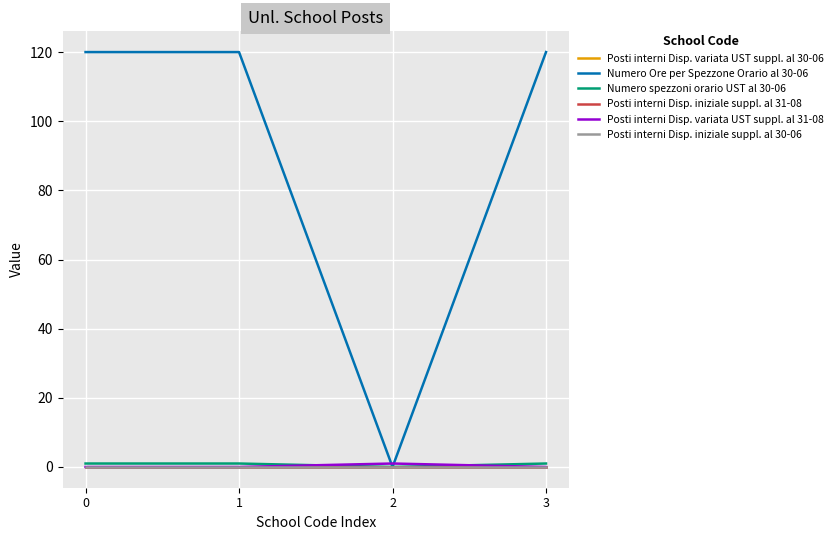

Is the value of Numero Ore per Spezzone Orario al 30-06 at 2 greater than the value of Posti interni Disp. variata UST suppl. al 31-08 at 2?

No